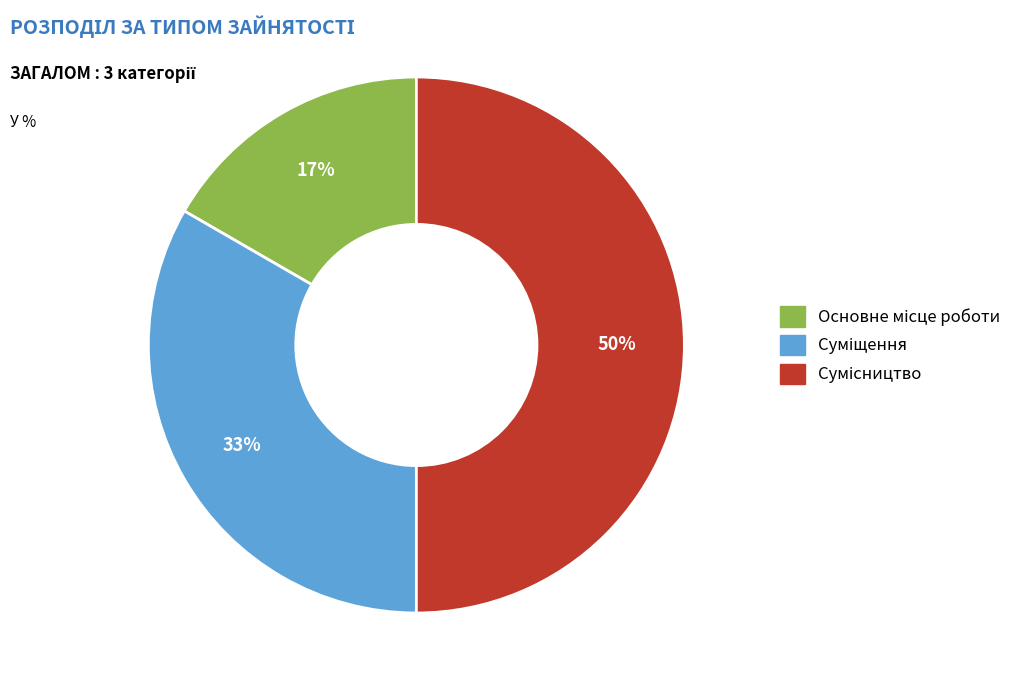

To the nearest percent, what is the average slice percentage?

33%